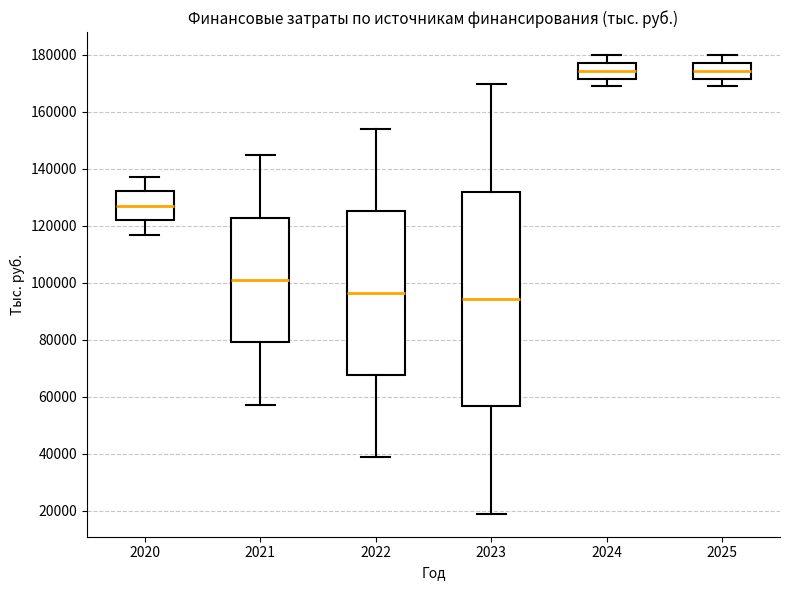

Where does the median line of the box at x = 2025 sit on the y-axis? The values are not printed on the chart, so give them approximately, as read against the axis.

174000